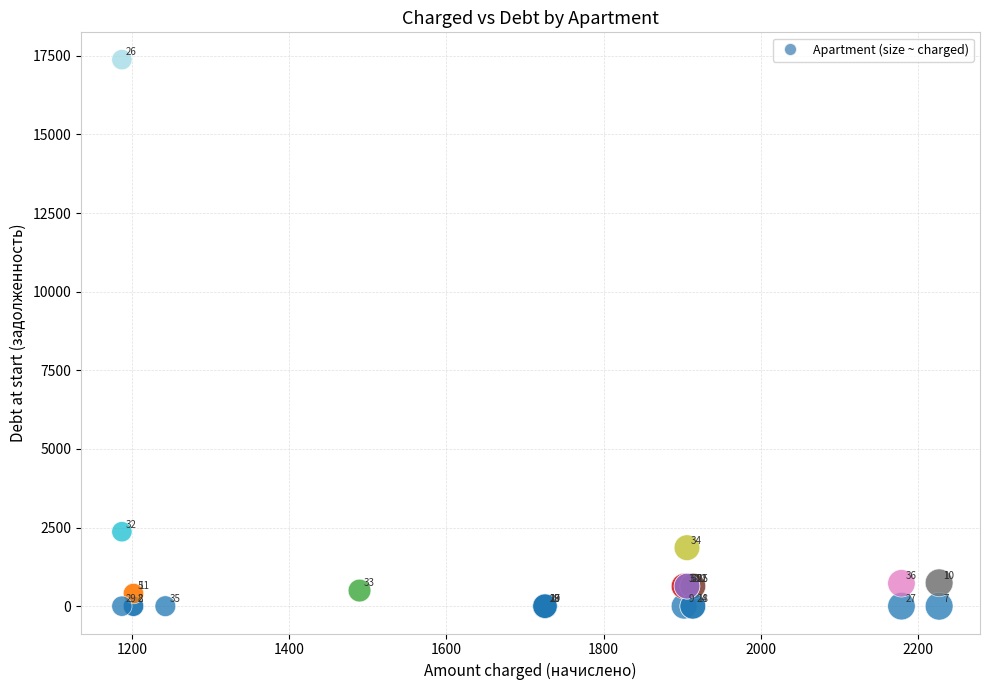

What Y value in the scatter plot is closest to 8687?

2367.1